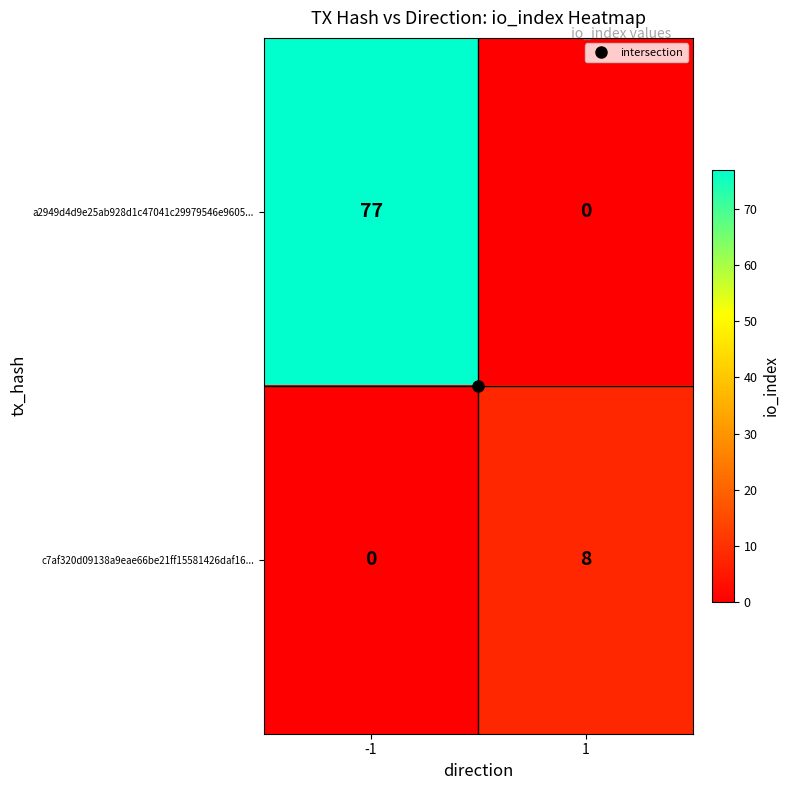

What is the difference between the c7af320d09138a9eae66be21ff15581426daf16... values at 1 and -1?

8